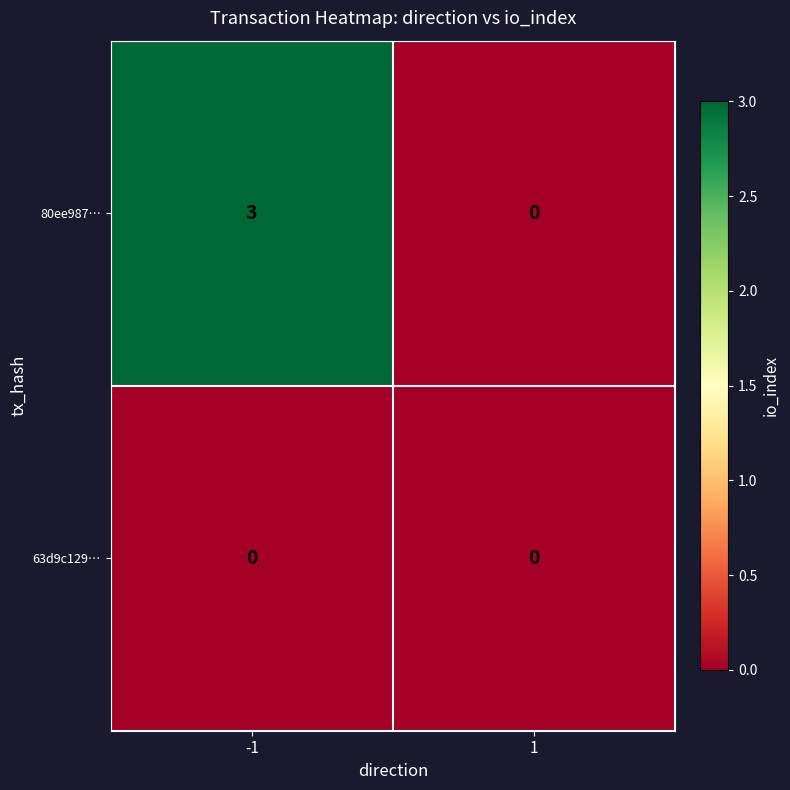

What is the greatest value displayed?

3